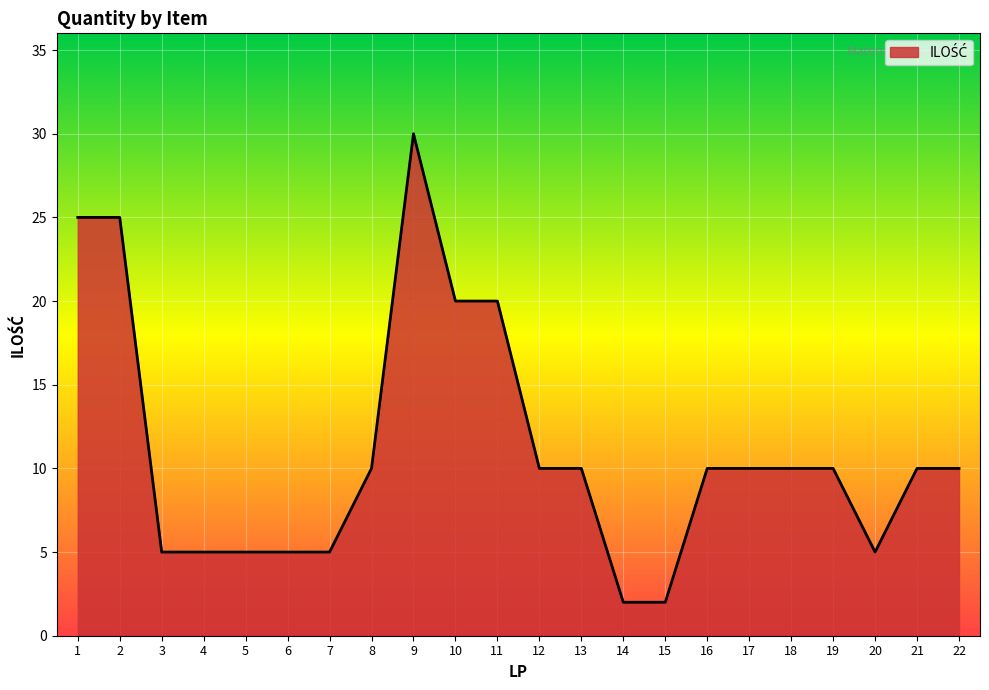

What is the difference between the maximum and minimum values?

28